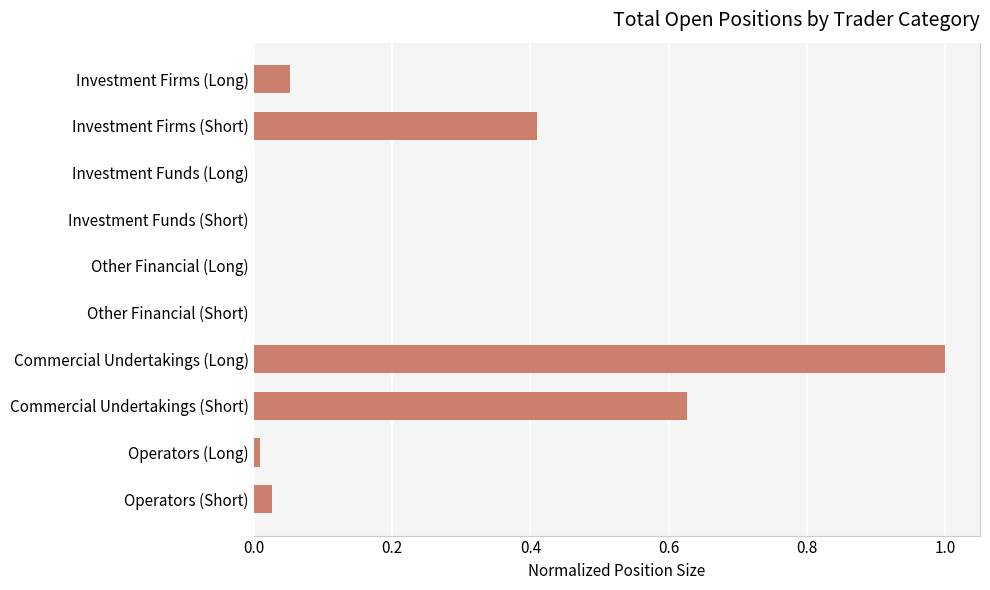

Which has a higher value, Other Financial (Long) or Investment Firms (Long)?

Investment Firms (Long)